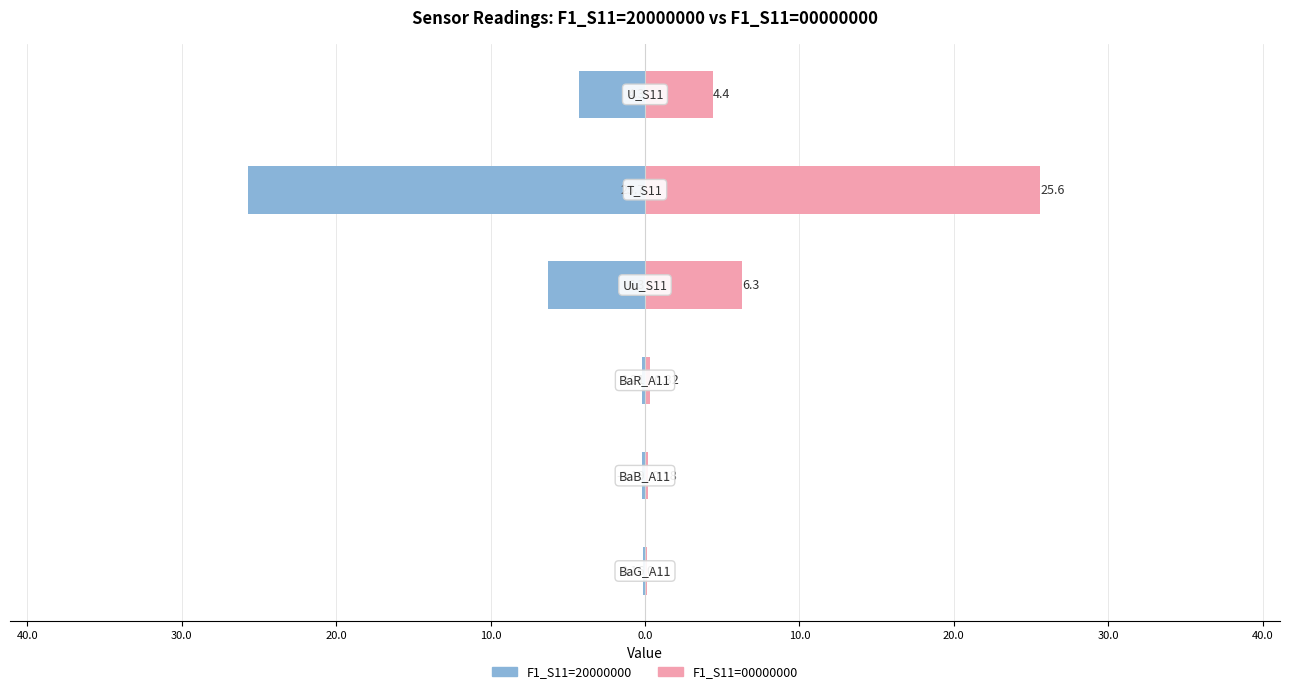

Which series has the largest total across all categories?

F1_S11=00000000